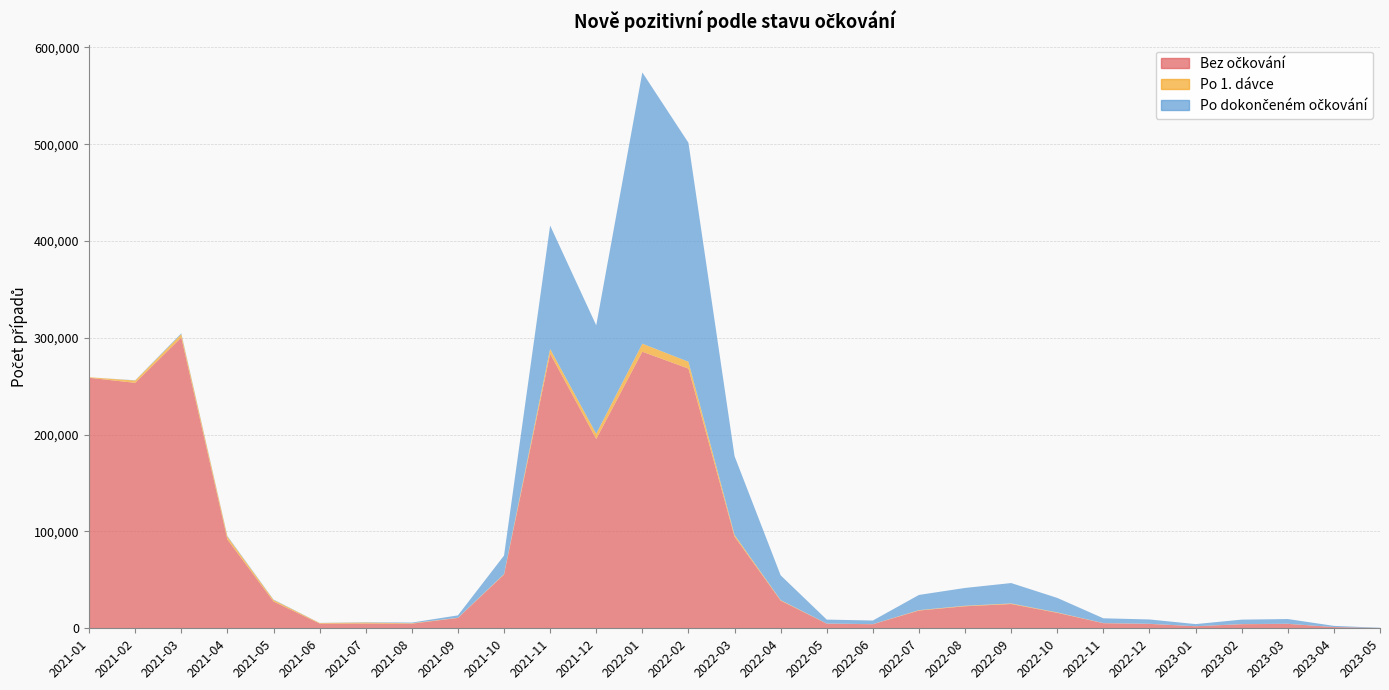

Reading right to left, extract all data points from this chart.

Bez očkování: 2023-05=259	2023-04=1253	2023-03=4561	2023-02=4219	2023-01=2108	2022-12=4539	2022-11=5244	2022-10=15969	2022-09=25056	2022-08=22756	2022-07=18335	2022-06=4195	2022-05=4801	2022-04=28565	2022-03=94708	2022-02=268238	2022-01=285637	2021-12=195519	2021-11=283675	2021-10=55487	2021-09=10679	2021-08=4773	2021-07=4947	2021-06=4911	2021-05=27686	2021-04=91722	2021-03=300342	2021-02=253497	2021-01=258758
Po 1. dávce: 2023-05=10	2023-04=38	2023-03=120	2023-02=129	2023-01=68	2022-12=108	2022-11=125	2022-10=418	2022-09=590	2022-08=510	2022-07=418	2022-06=89	2022-05=107	2022-04=541	2022-03=1796	2022-02=7098	2022-01=8345	2021-12=5454	2021-11=4876	2021-10=503	2021-09=179	2021-08=449	2021-07=985	2021-06=562	2021-05=1639	2021-04=2943	2021-03=3498	2021-02=2392	2021-01=546
Po dokončeném očkování: 2023-05=250	2023-04=1208	2023-03=4883	2023-02=4601	2023-01=2160	2022-12=4481	2022-11=4947	2022-10=14990	2022-09=21080	2022-08=18409	2022-07=15707	2022-06=3740	2022-05=4074	2022-04=25617	2022-03=81310	2022-02=226144	2022-01=280141	2021-12=111955	2021-11=127462	2021-10=19139	2021-09=2489	2021-08=690	2021-07=356	2021-06=116	2021-05=385	2021-04=618	2021-03=842	2021-02=252	2021-01=0